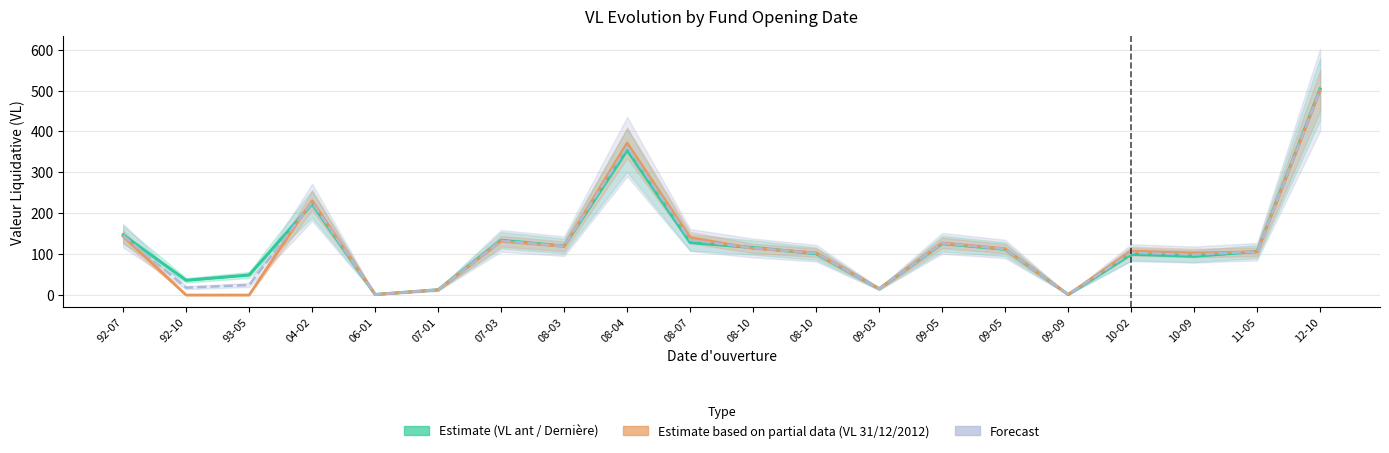

What is the value of the VL antérieure / Dernière VL (Estimate) point at the 13th from the left?

15.3